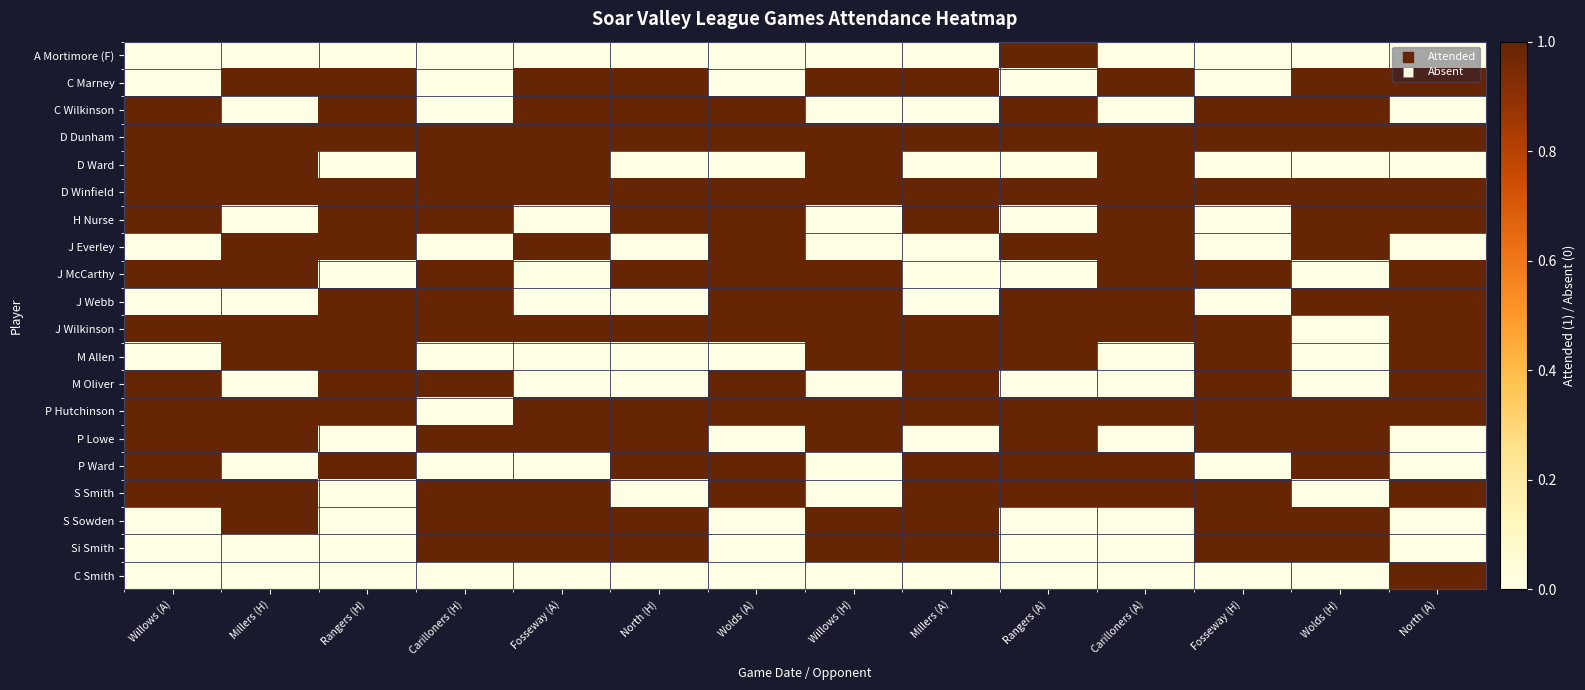

What is the spread (max minus min) of values at North (H)?

1